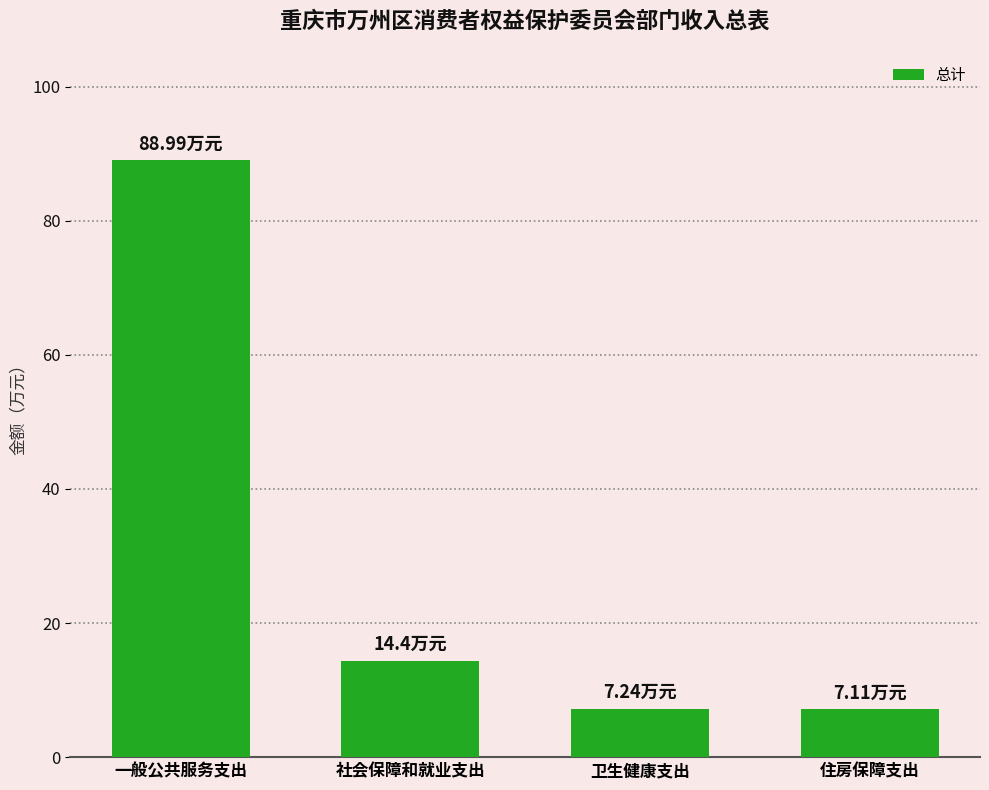

What is the difference between the values at 社会保障和就业支出 and 卫生健康支出?

7.2